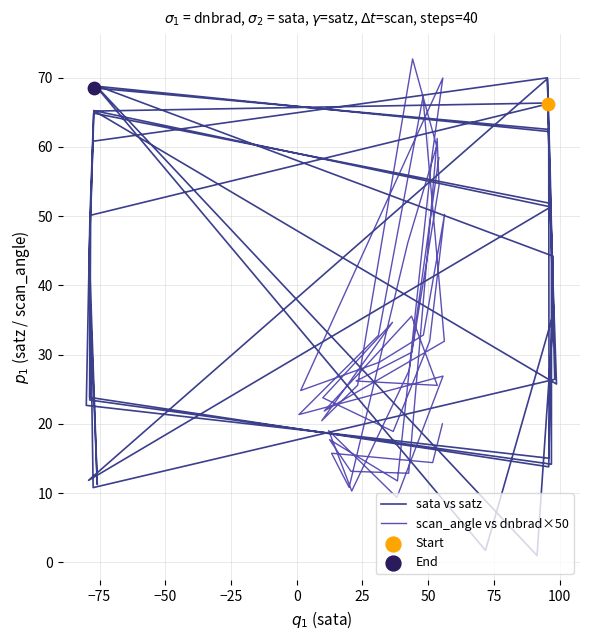

Which series contains the highest Y value?

scan_angle vs dnbrad×50